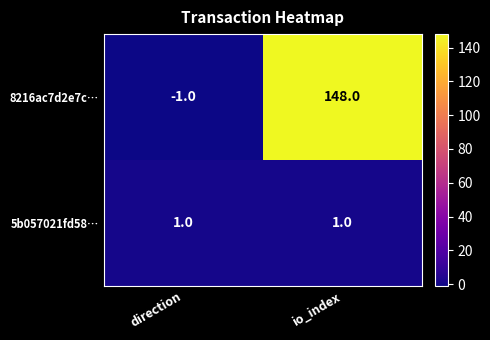

Rank the series by their average value, from highest to lowest.

8216ac7d2e7c…, 5b057021fd58…